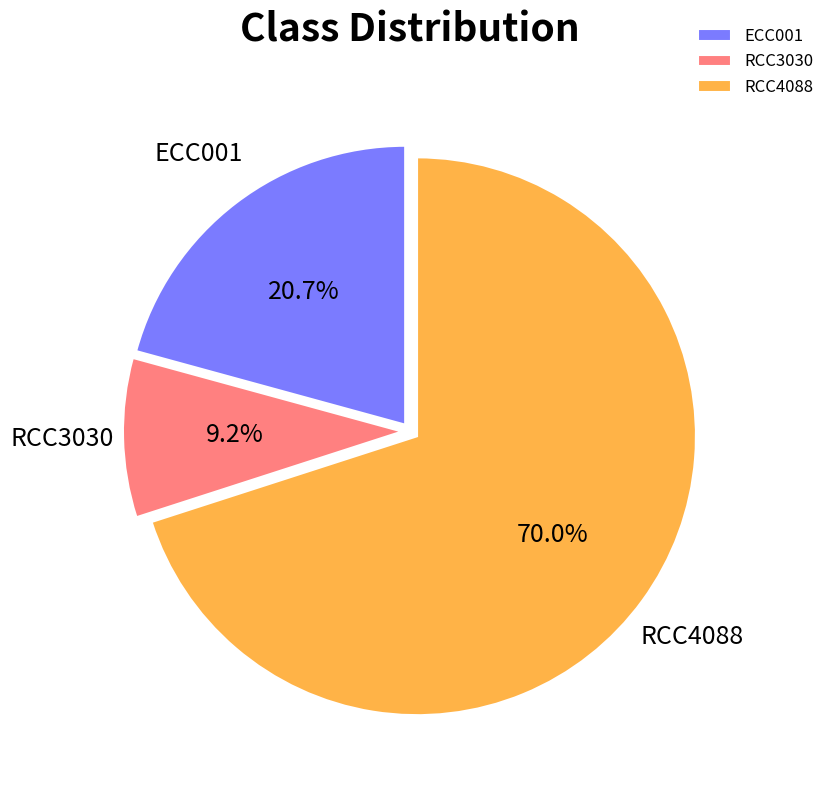

To the nearest percent, what is the combined percentage of RCC4088 and RCC3030?

79%